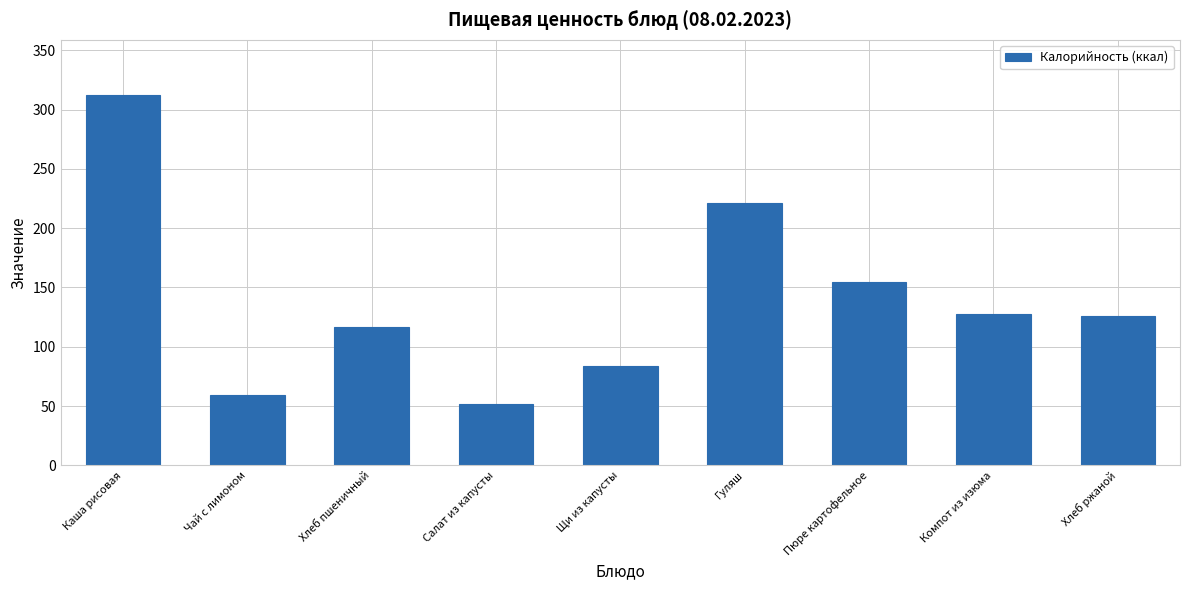

Which has a higher value, Каша рисовая or Пюре картофельное?

Каша рисовая